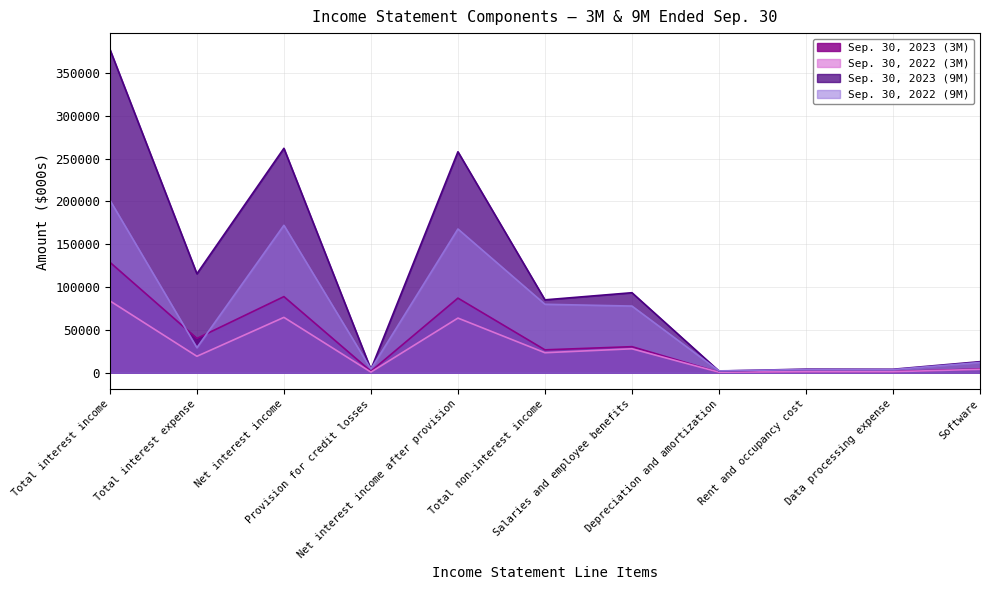

What value does the Sep. 30, 2022 (9M) series have at Net interest income, to the nearest 10?

172080